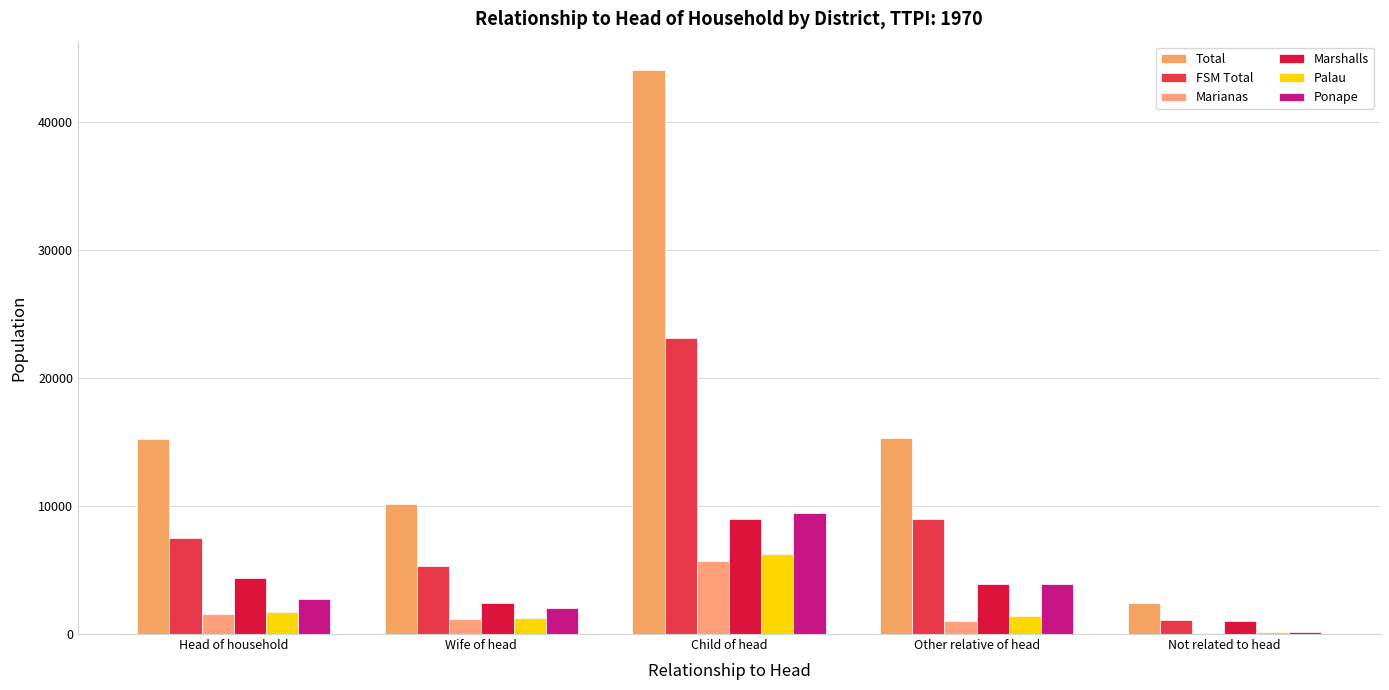

Count the number of categories in the chart.

5